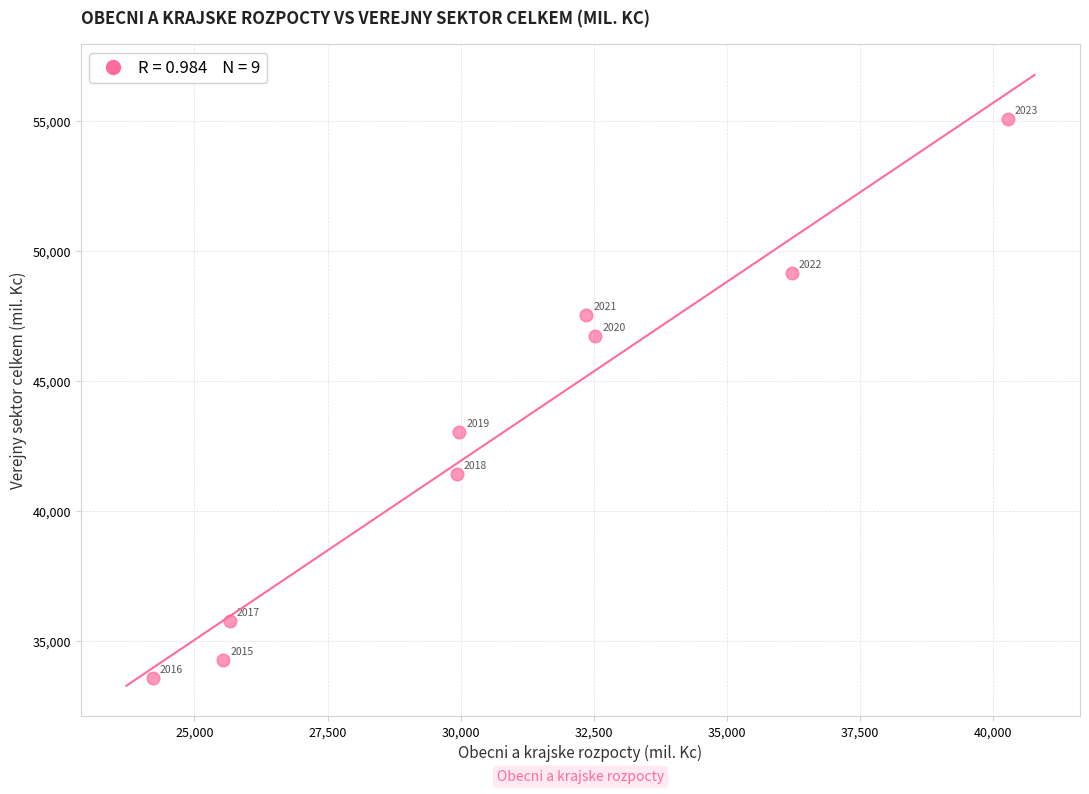

What Y value in the scatter plot is closest to 44351?

43045.5